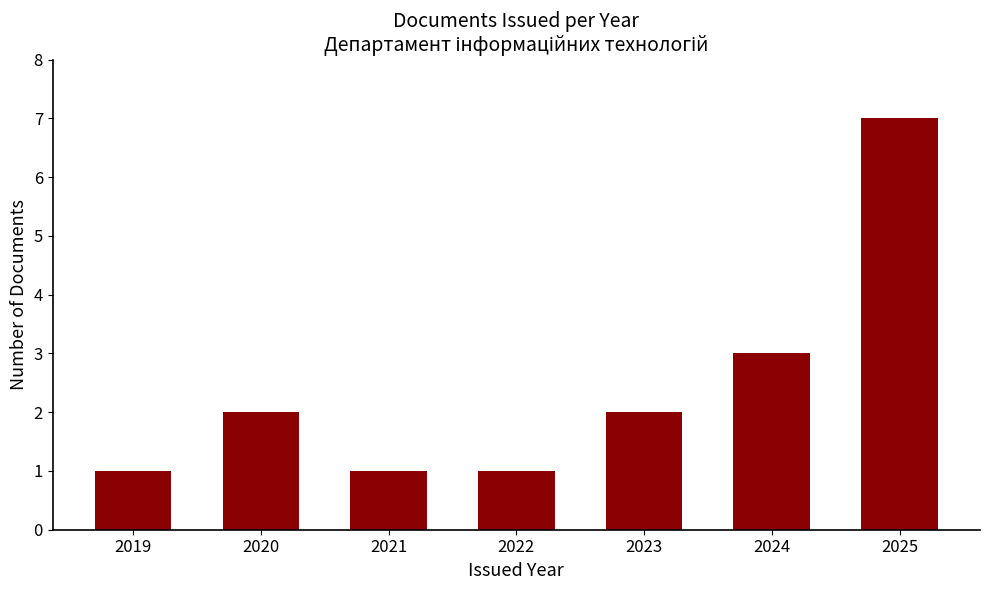

What is the difference between the second highest and minimum values?

2